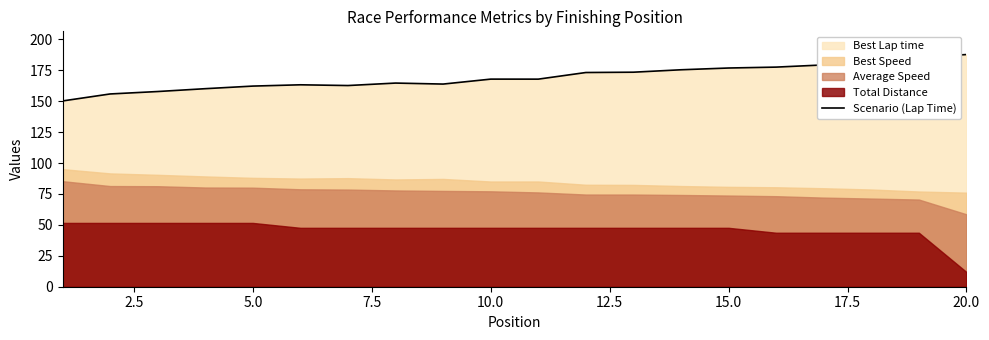

What is the maximum value for Scenario (Lap Time)?

187.8